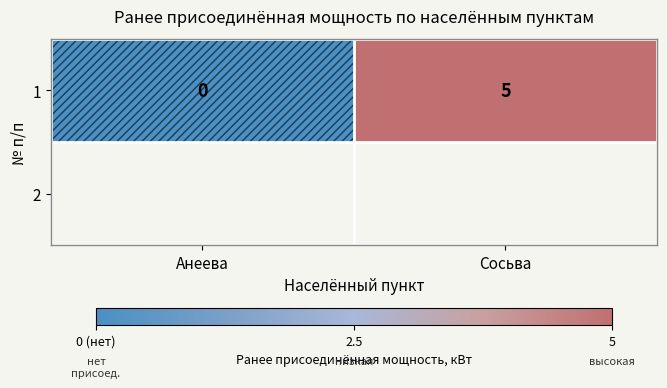

How many values are below 5?

1